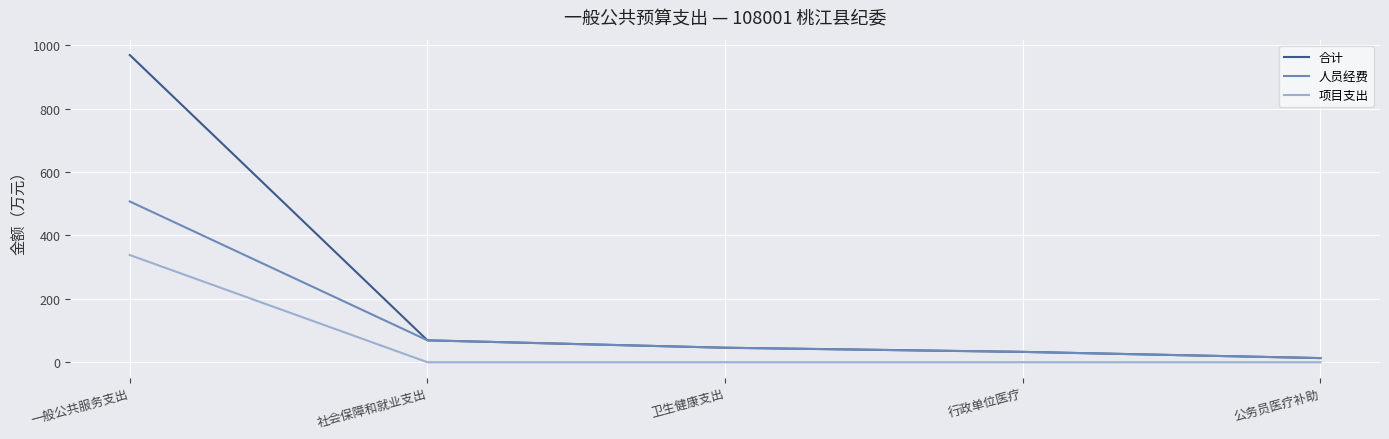

What are all the series names shown in the legend?

合计, 人员经费, 项目支出